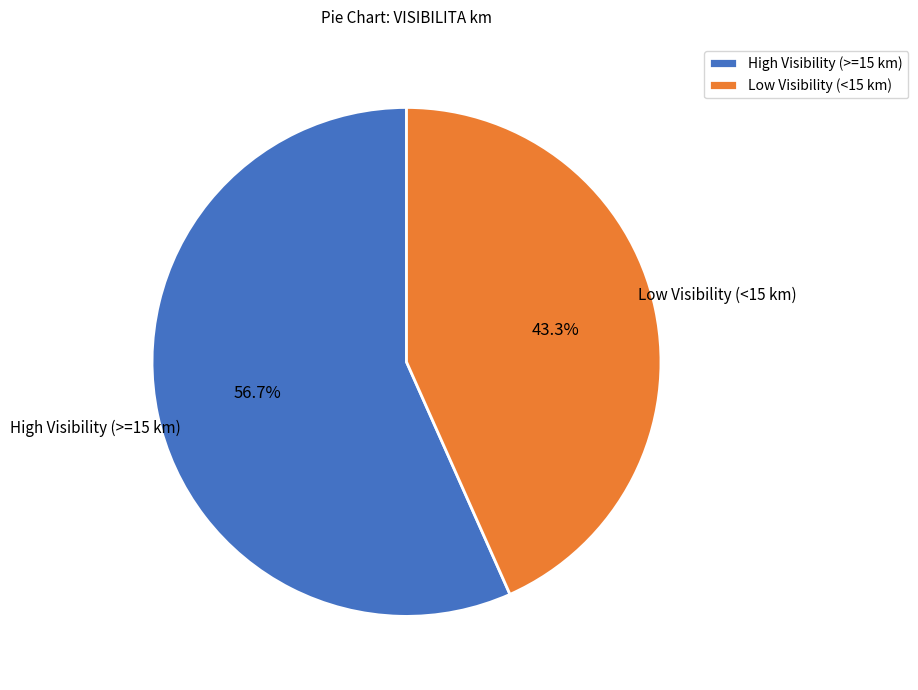

Which category has the biggest portion of the pie?

High Visibility (>=15 km)